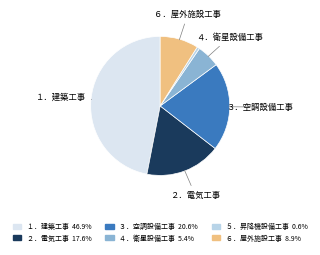

Is there a majority slice in this chart?

No